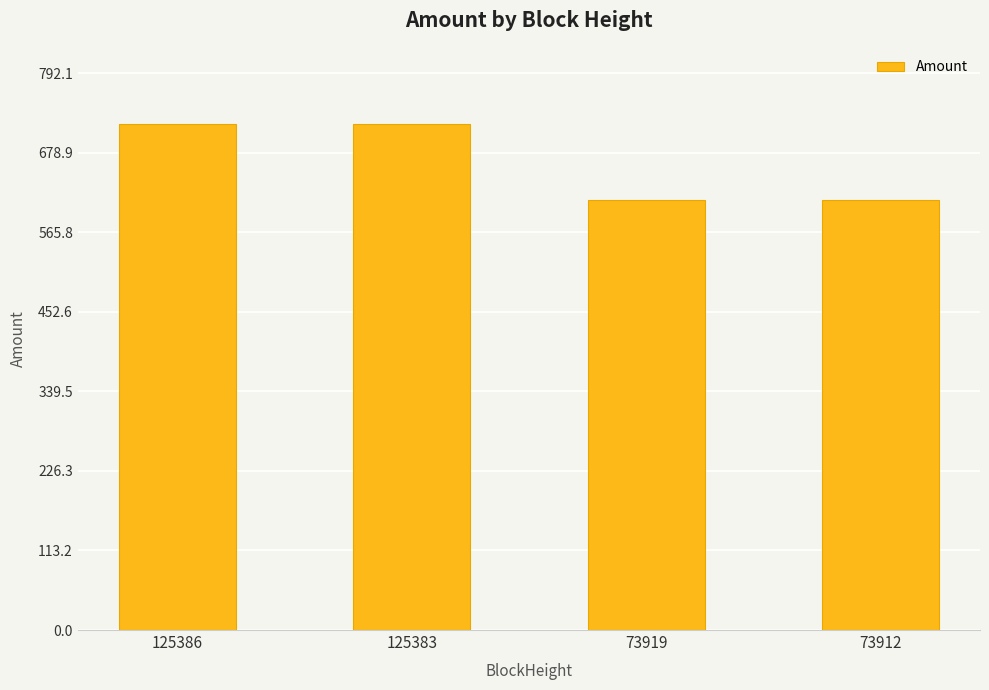

How many values are below 719?

2